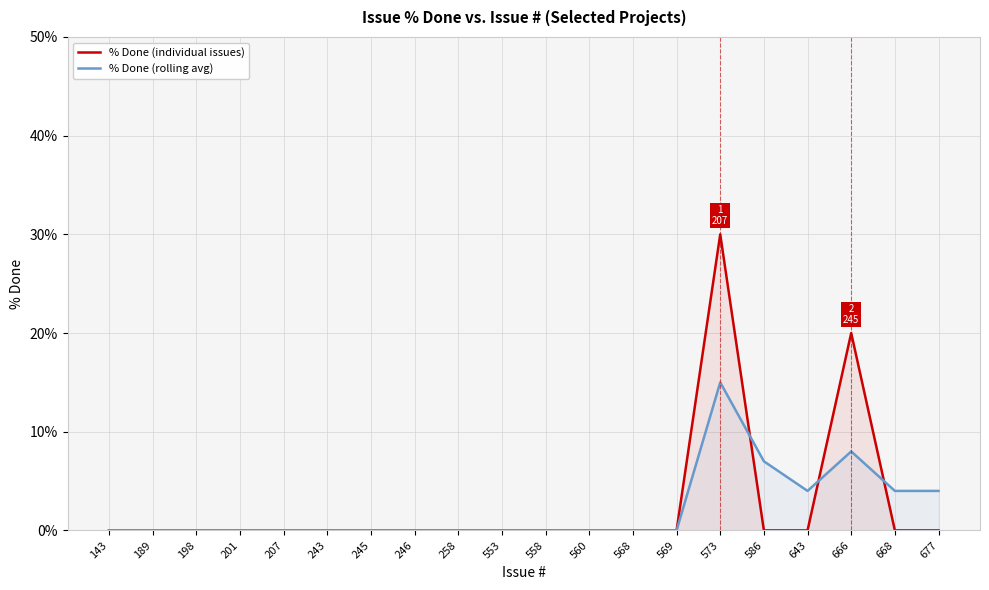

What are all the series names shown in the legend?

% Done (individual issues), % Done (rolling avg)